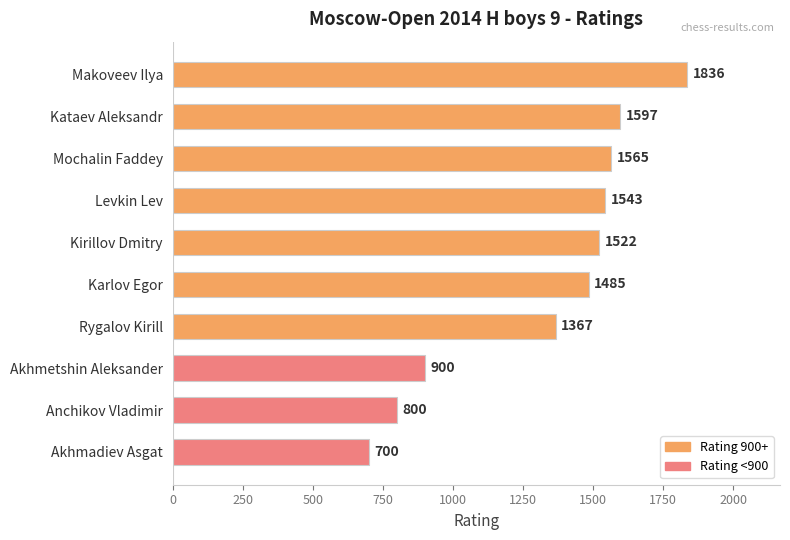

Which has a higher value, Levkin Lev or Karlov Egor?

Levkin Lev